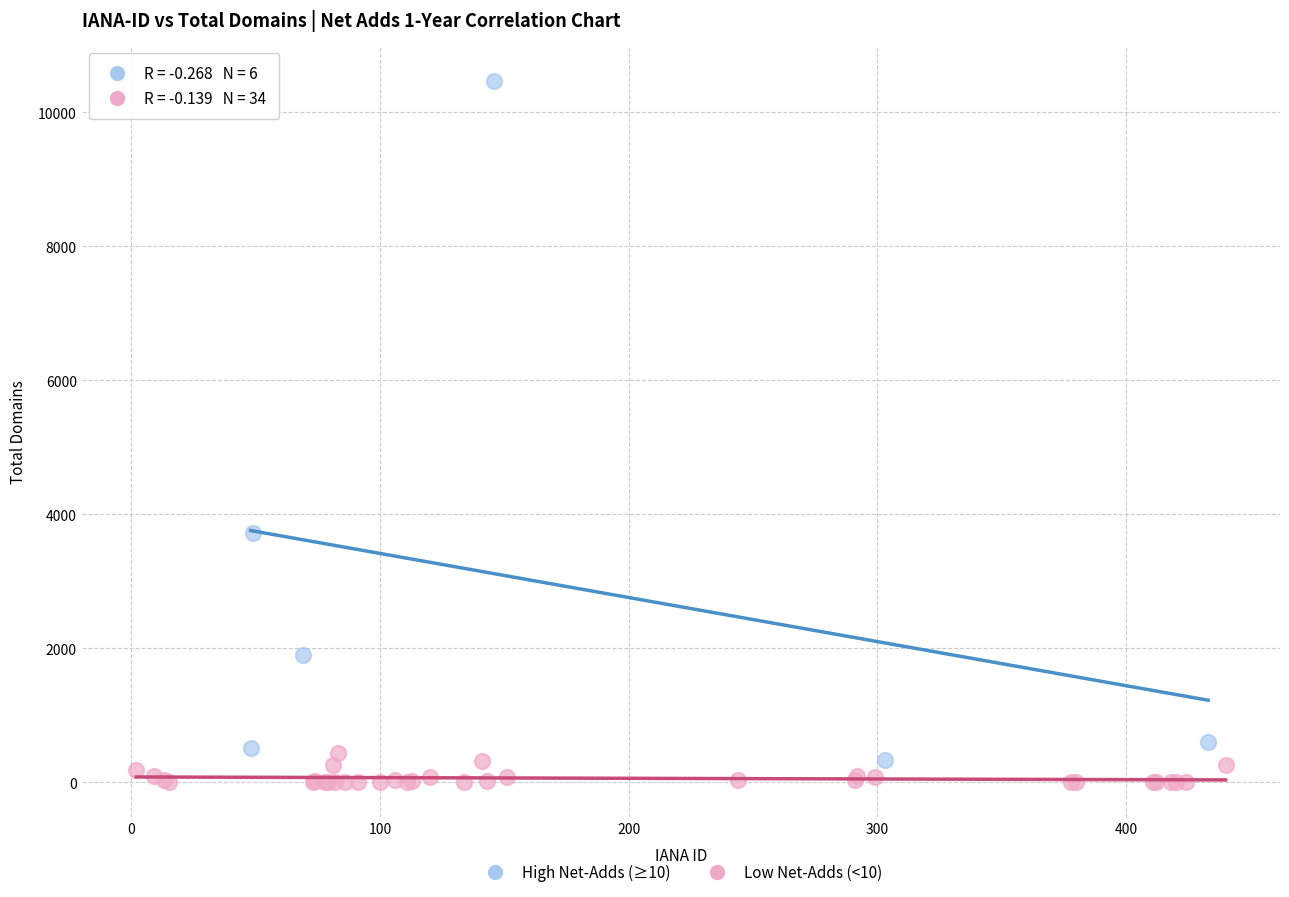

Which series has the largest Y range (max minus min)?

High Net-Adds (≥10)